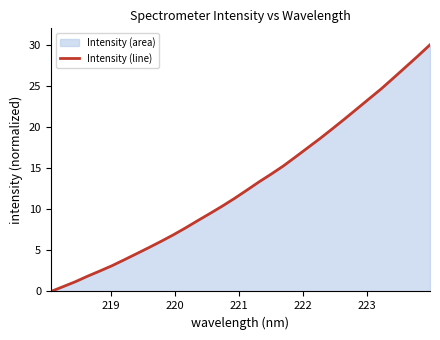

What is the difference between the maximum and minimum values?

30.0